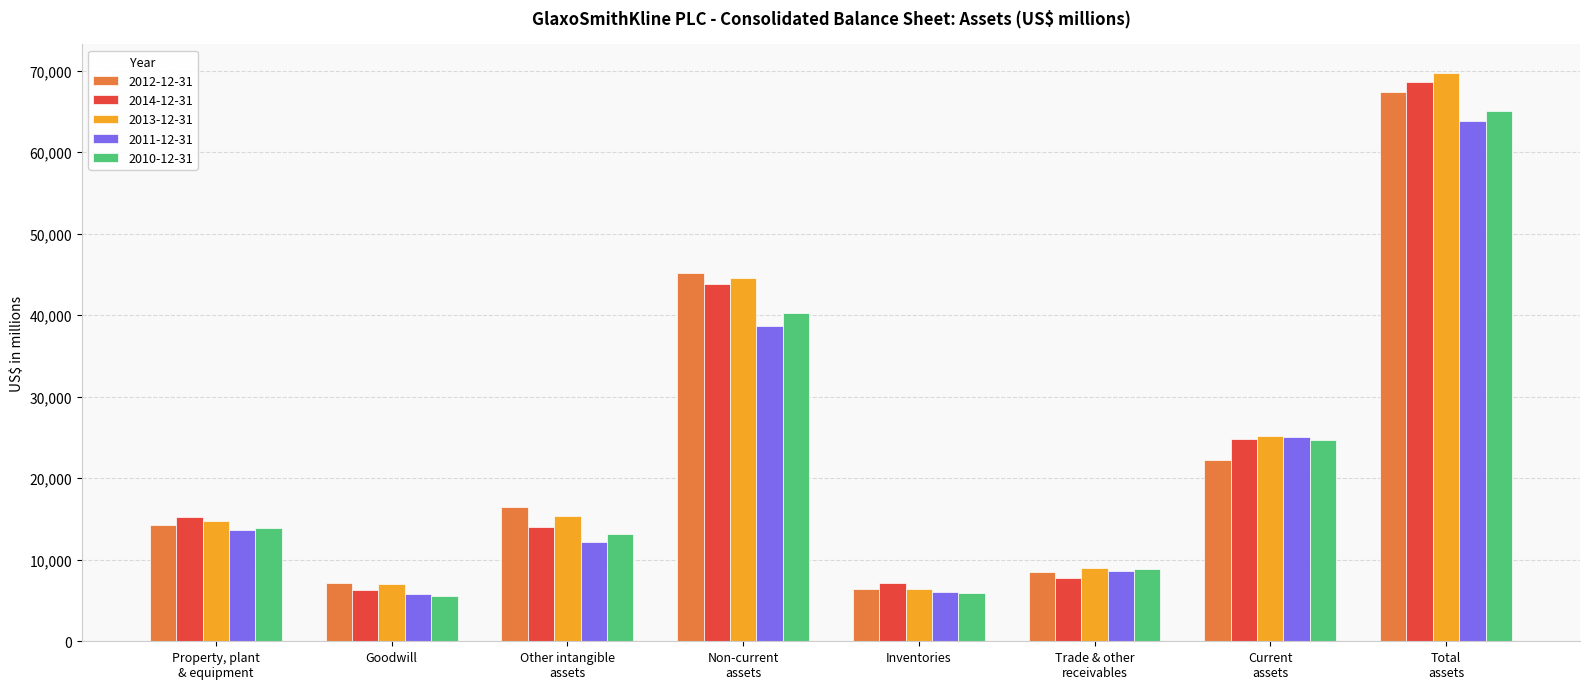

What are all the series names shown in the legend?

2012-12-31, 2014-12-31, 2013-12-31, 2011-12-31, 2010-12-31